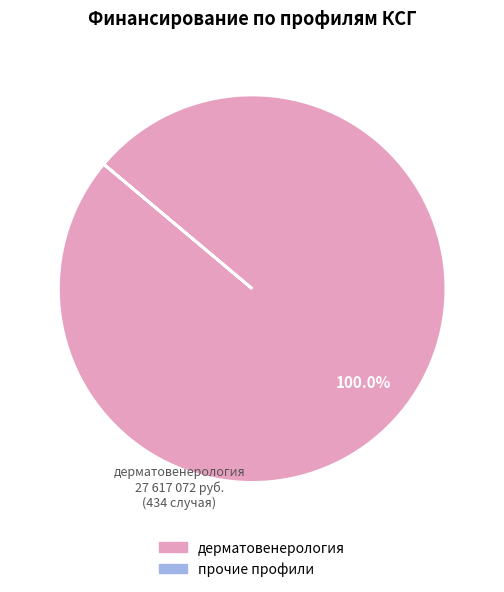

Does any single category account for the majority?

Yes